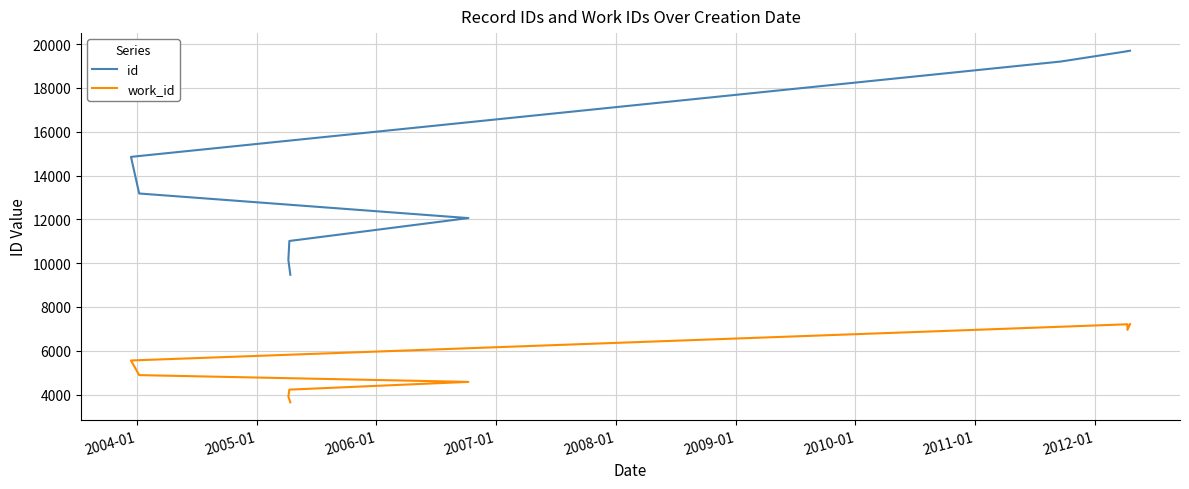

What is the spread (max minus min) of values at 2008-01?

9293